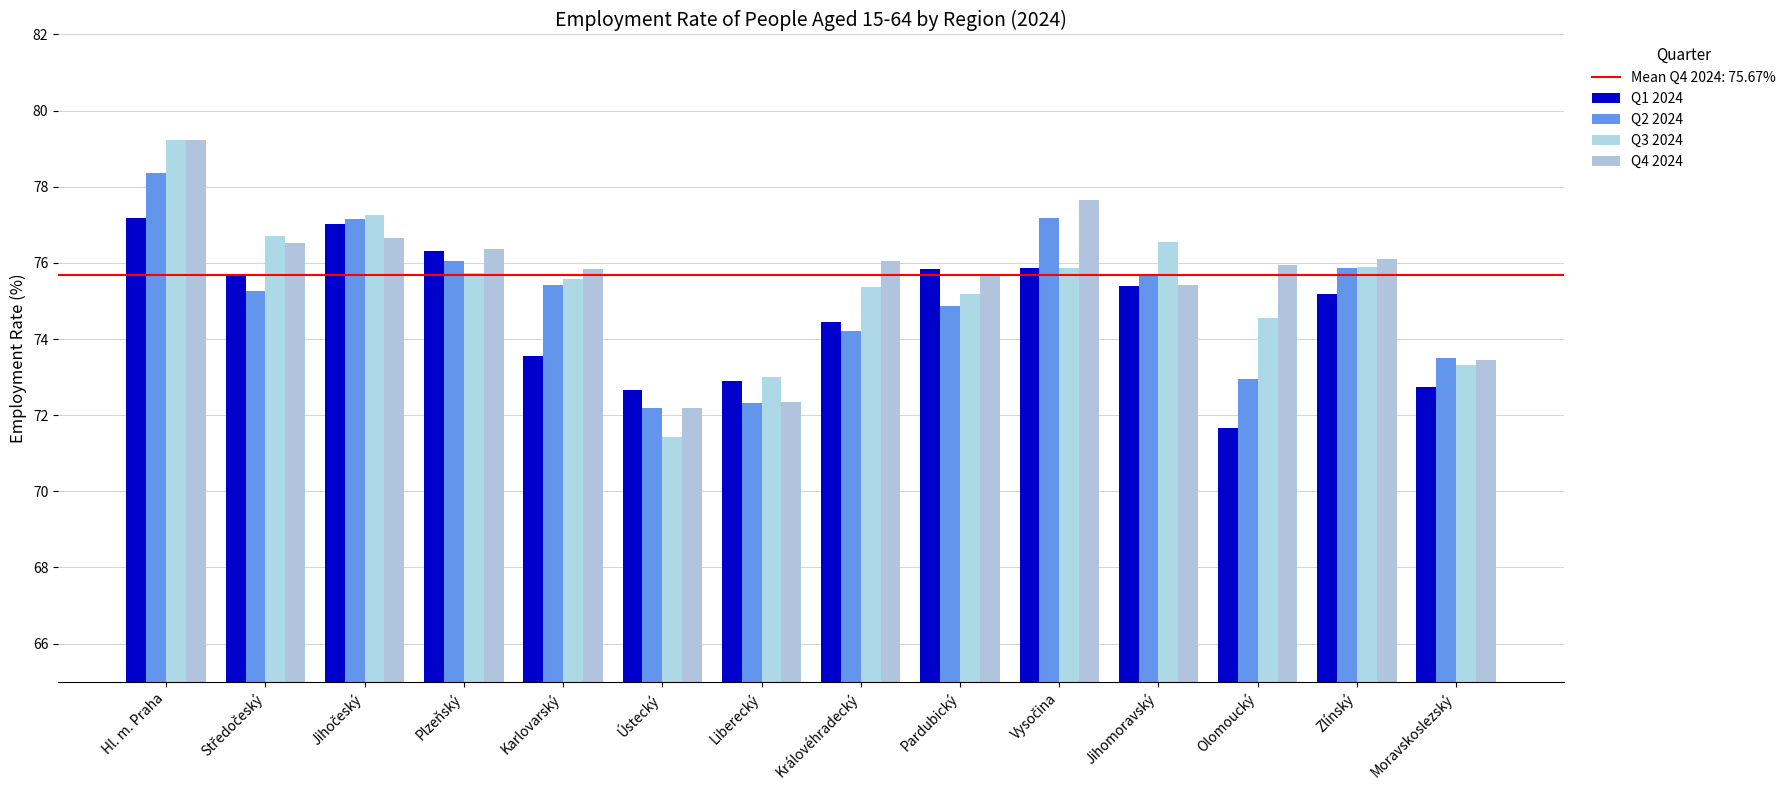

How many values in the Q1 2024 series exceed 75?

8